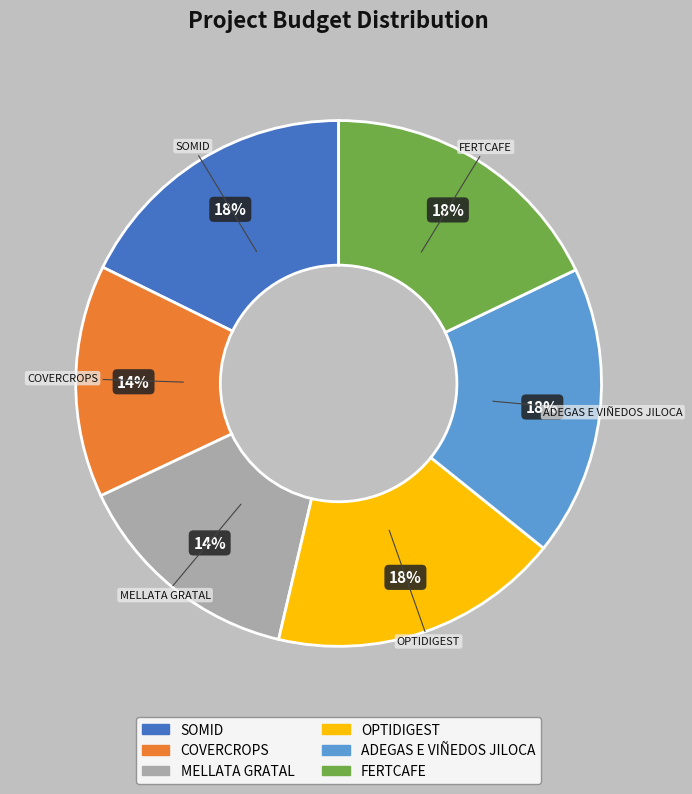

Is the sum of OPTIDIGEST and FERTCAFE greater than half?

No